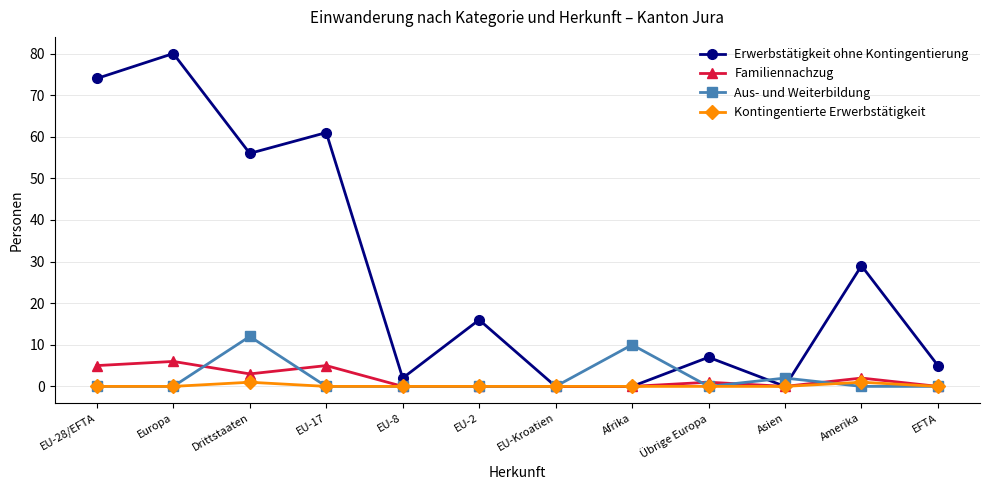

At which category does Erwerbstätigkeit ohne Kontingentierung reach its first local peak?

Europa